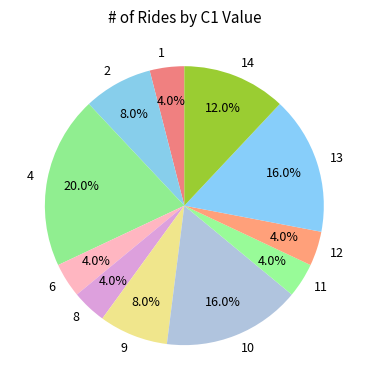

Is there a majority slice in this chart?

No